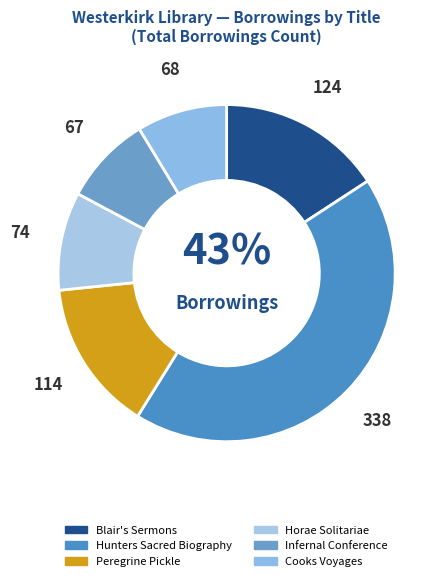

What is the total percentage of Blair's Sermons and Hunters Sacred Biography?

58.9%